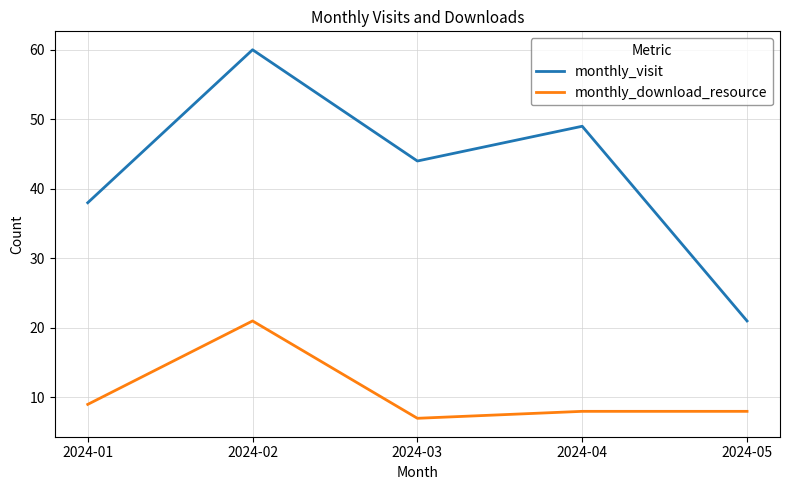

True or false: monthly_visit has a value of 11 at 2024-04.

False